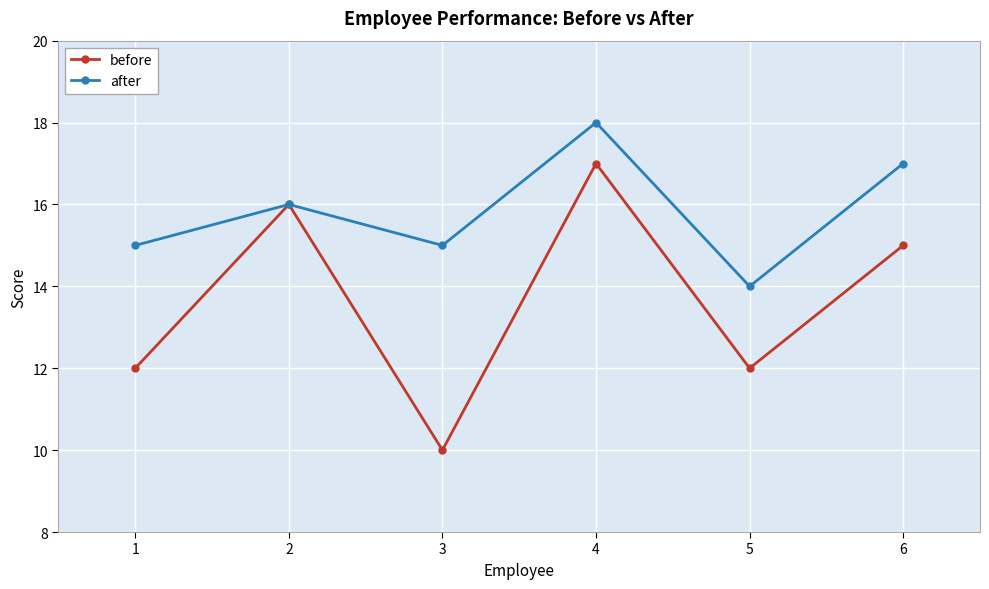

How many categories are shown in the chart?

6